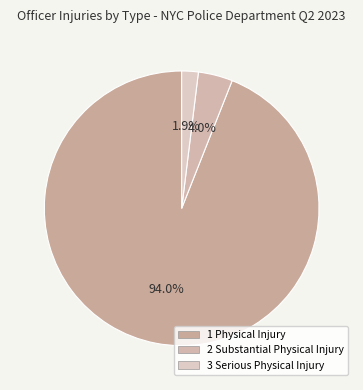

To the nearest percent, what is the difference between the 3 Serious Physical Injury and 1 Physical Injury slice percentages?

92%